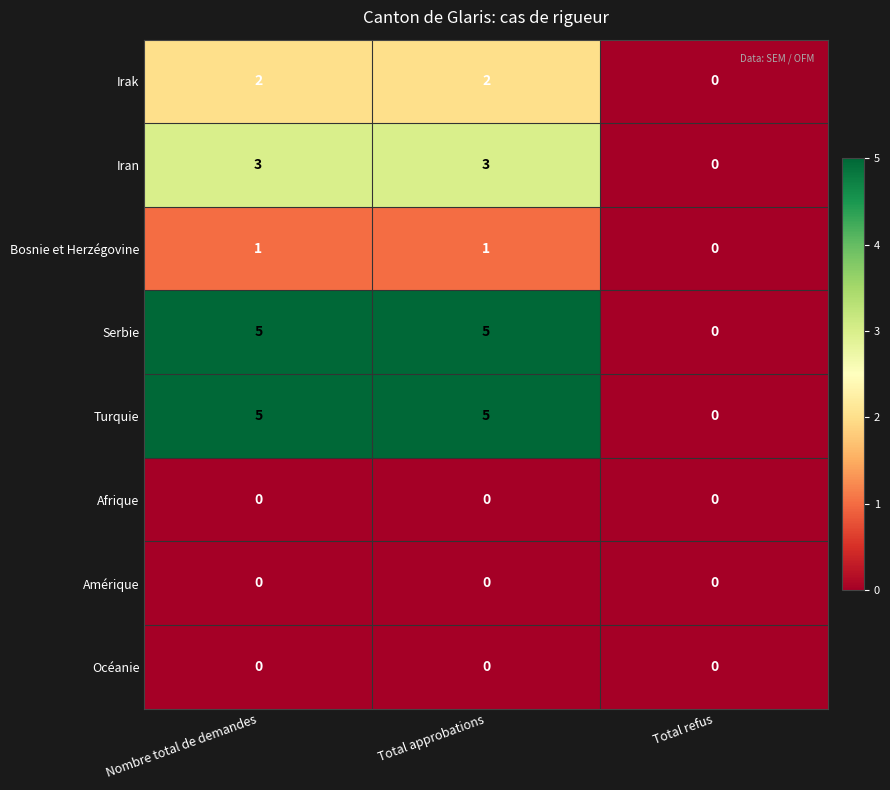

What is the sum of the Iran values at Nombre total de demandes and Total approbations?

6